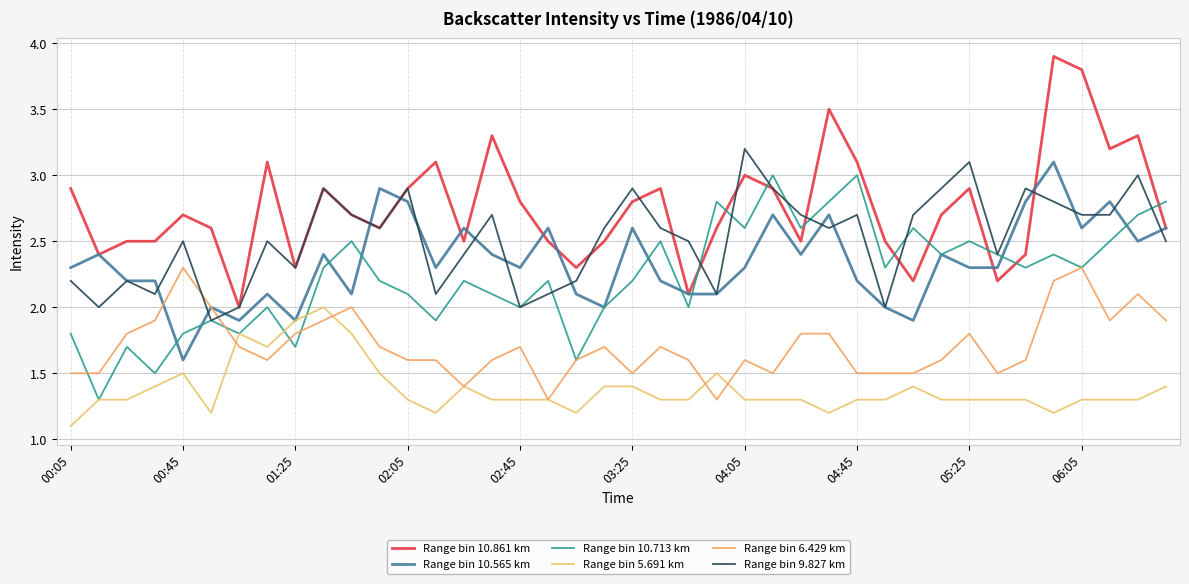

How many lines are shown in the chart?

6